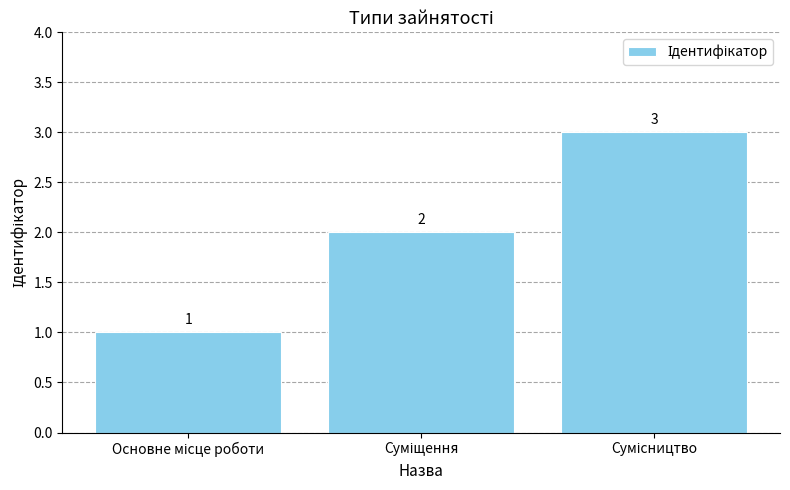

Are the bars horizontal?

No